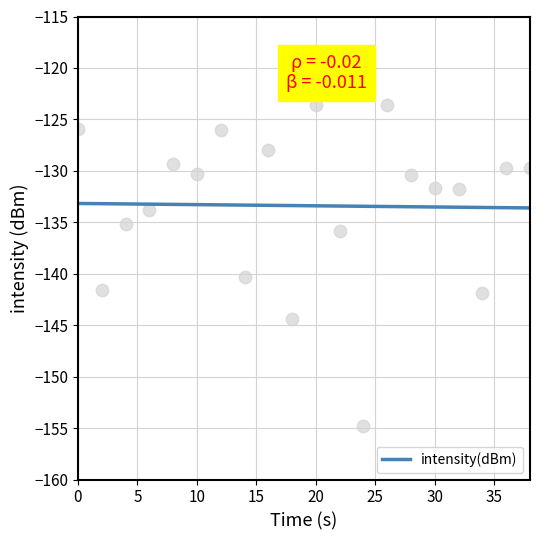

What is the minimum value for intensity(dBm)?

-133.6